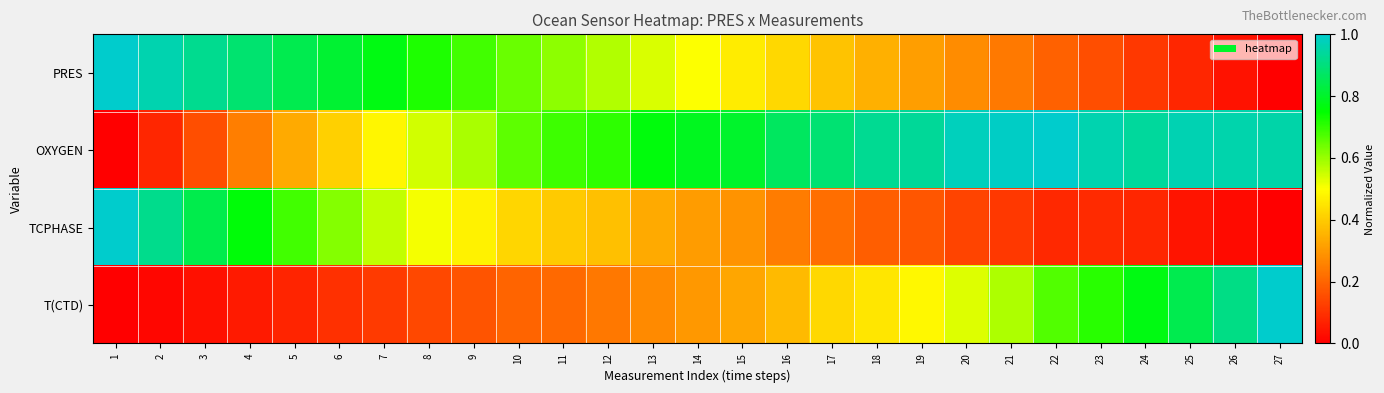

Between 18 and 26, which series saw the biggest shift?

T(CTD)